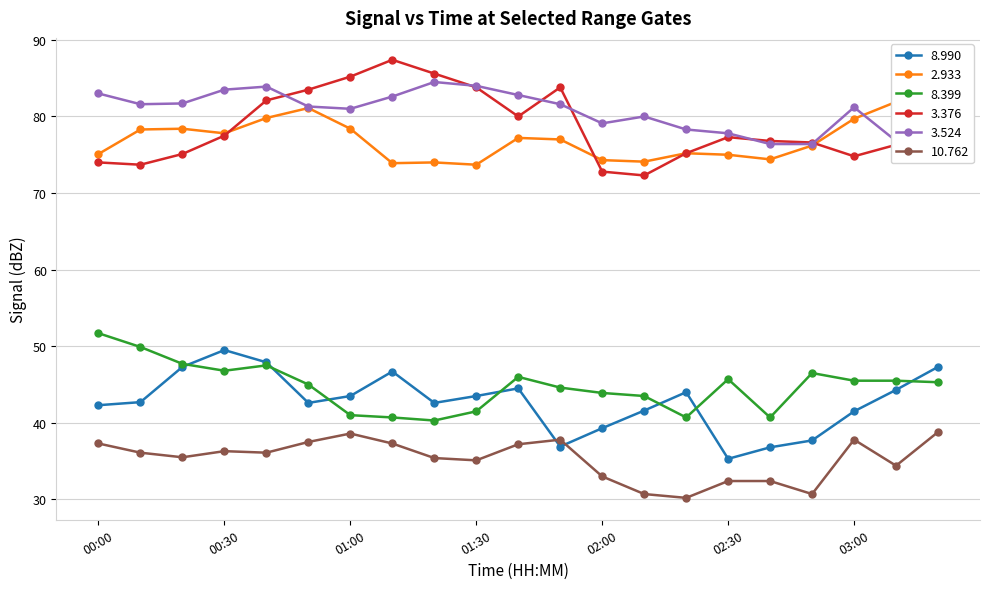

Rank the series at 02:10 from lowest to highest value.

 10.762,   8.990,   8.399,   3.376,   2.933,   3.524